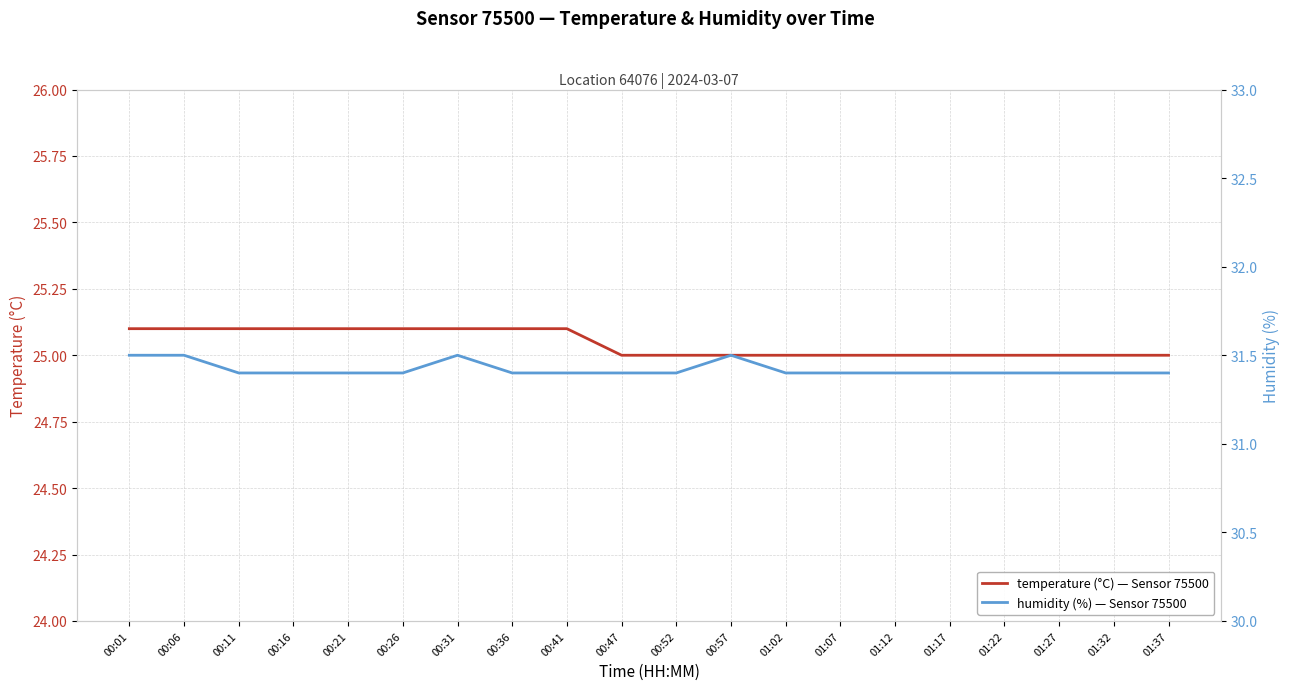

At how many categories does at least one series exceed 27?

20